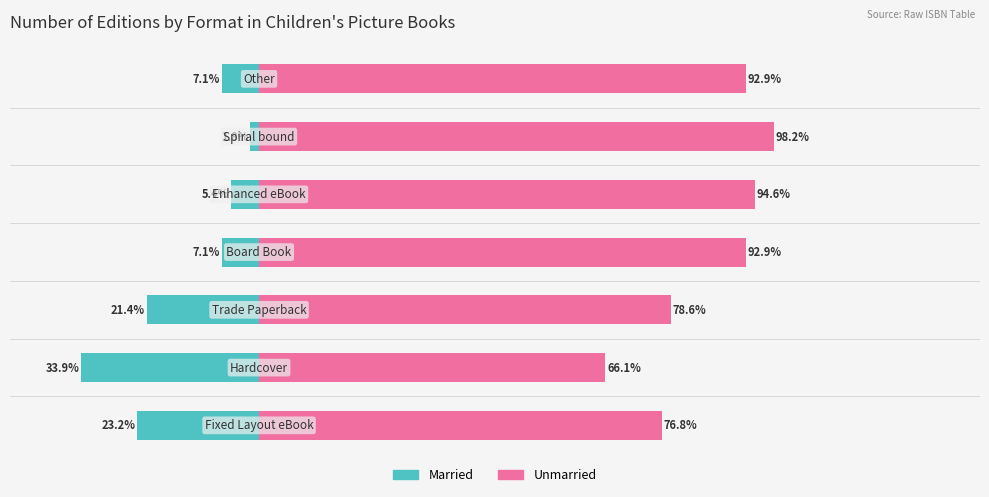

Is it true that Married equals -1.8 at 5?

True